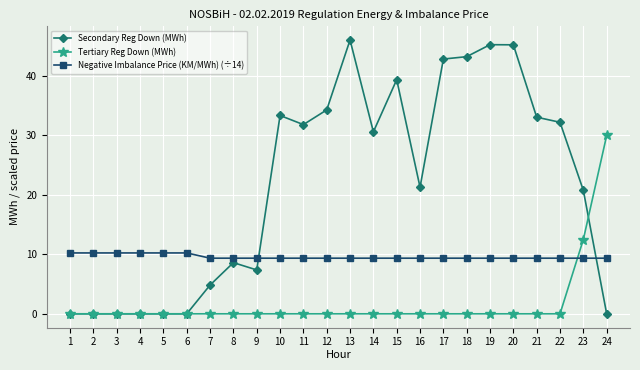

Rank the series at 18 from highest to lowest value.

Secondary Reg Down (MWh), Negative Imbalance Price (KM/MWh) (÷14), Tertiary Reg Down (MWh)